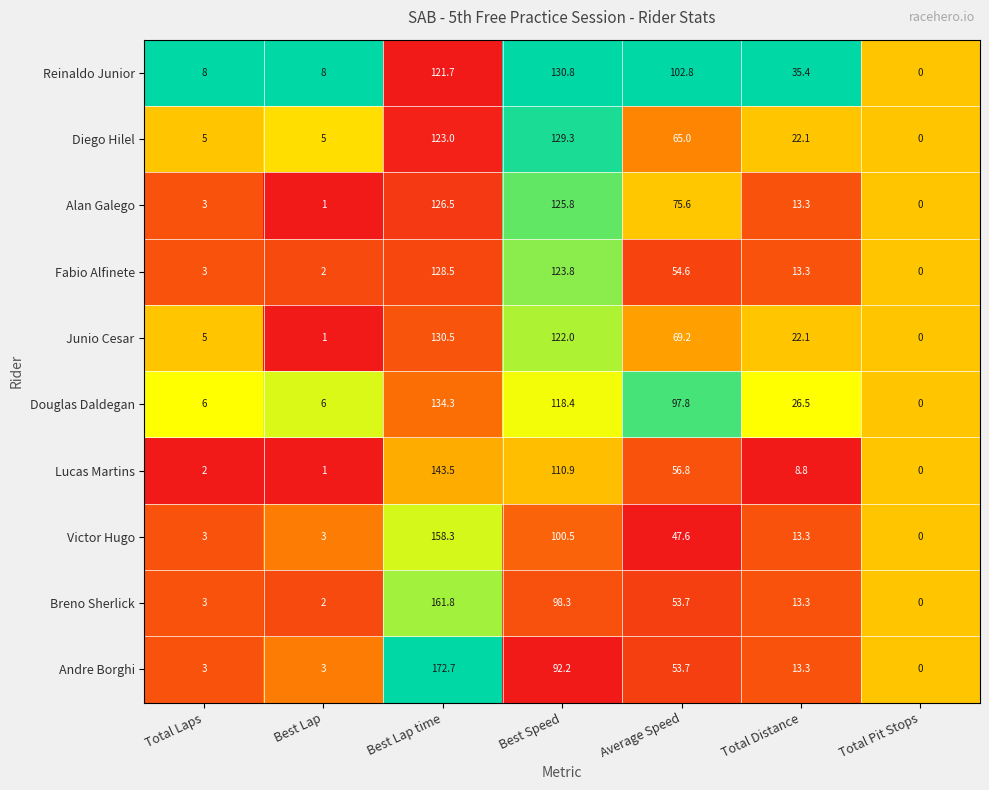

Is it true that Douglas Daldegan equals 8.6 at Total Distance?

False